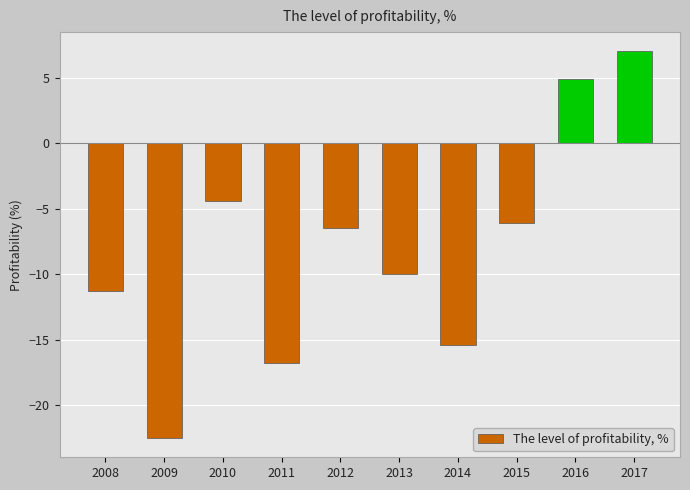

Does the chart contain any negative values?

Yes